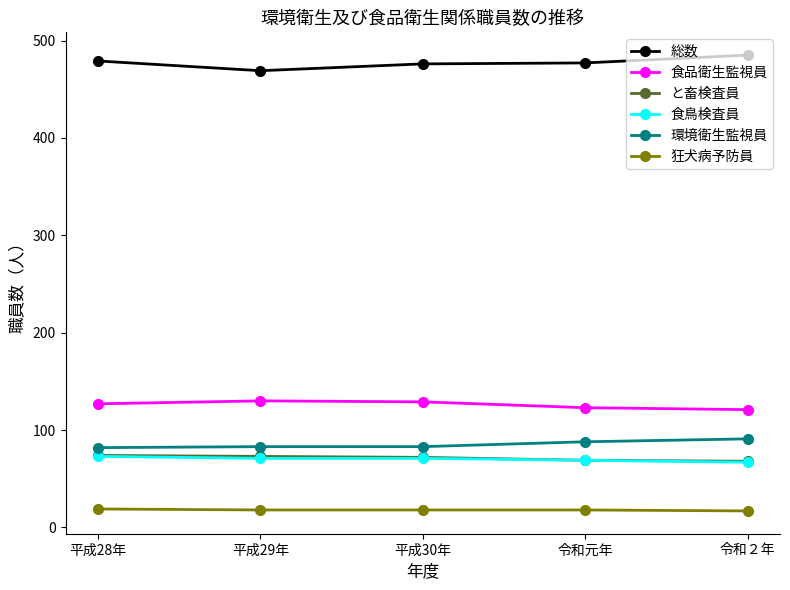

At how many categories does at least one series exceed 340?

5